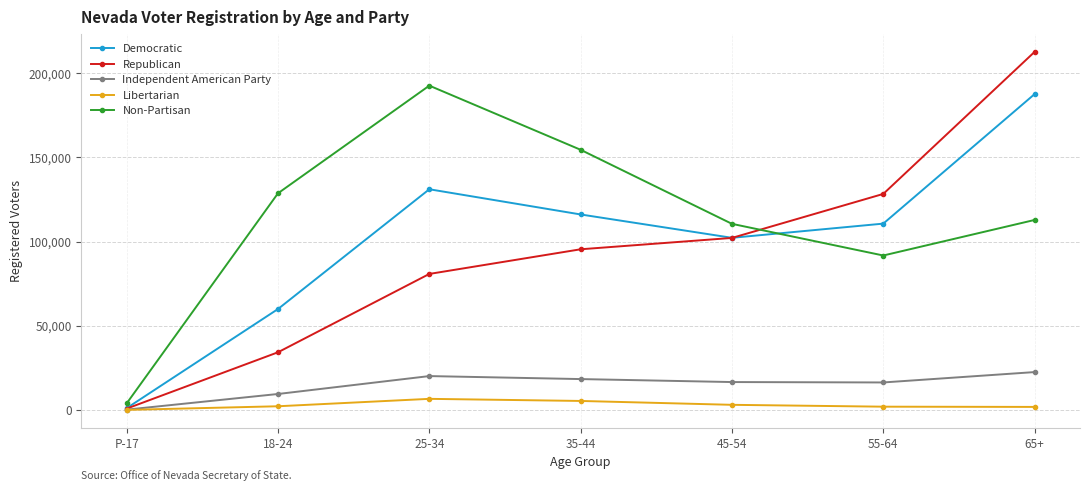

Which series has the largest total across all categories?

Non-Partisan